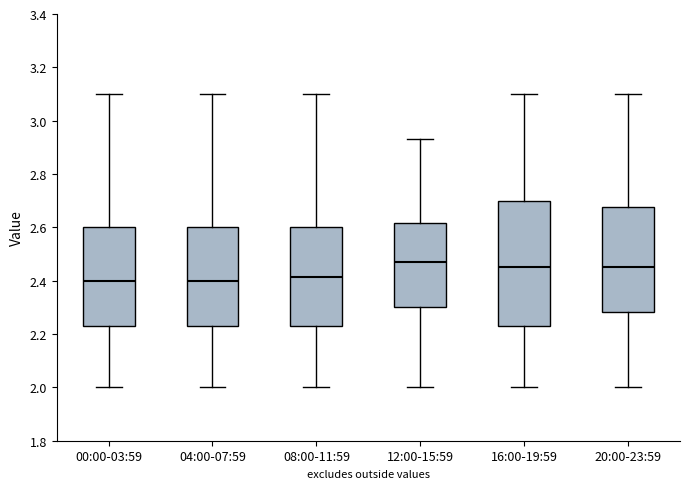

Comparing the boxes themselves (not the whiskers), which one is the tallest?

16:00-19:59